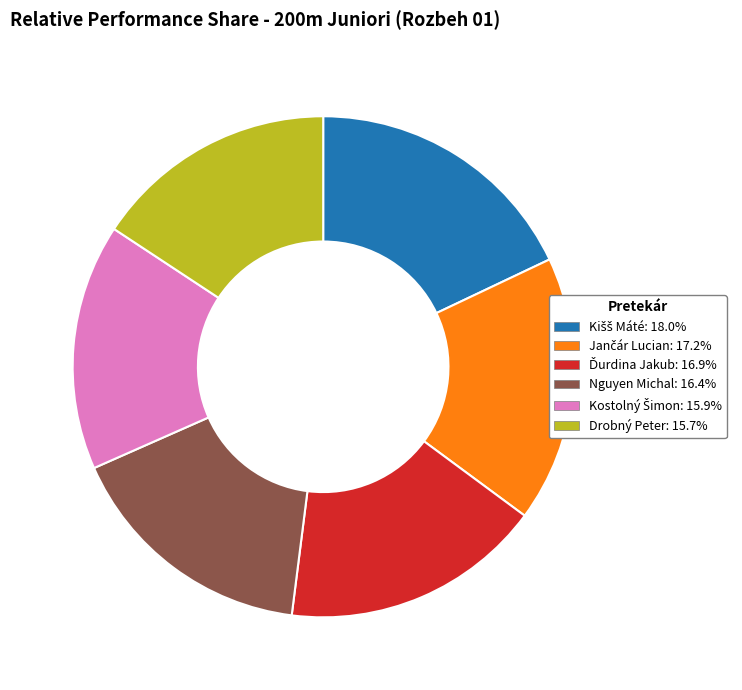

Does Drobný Peter represent more than half of the total?

No